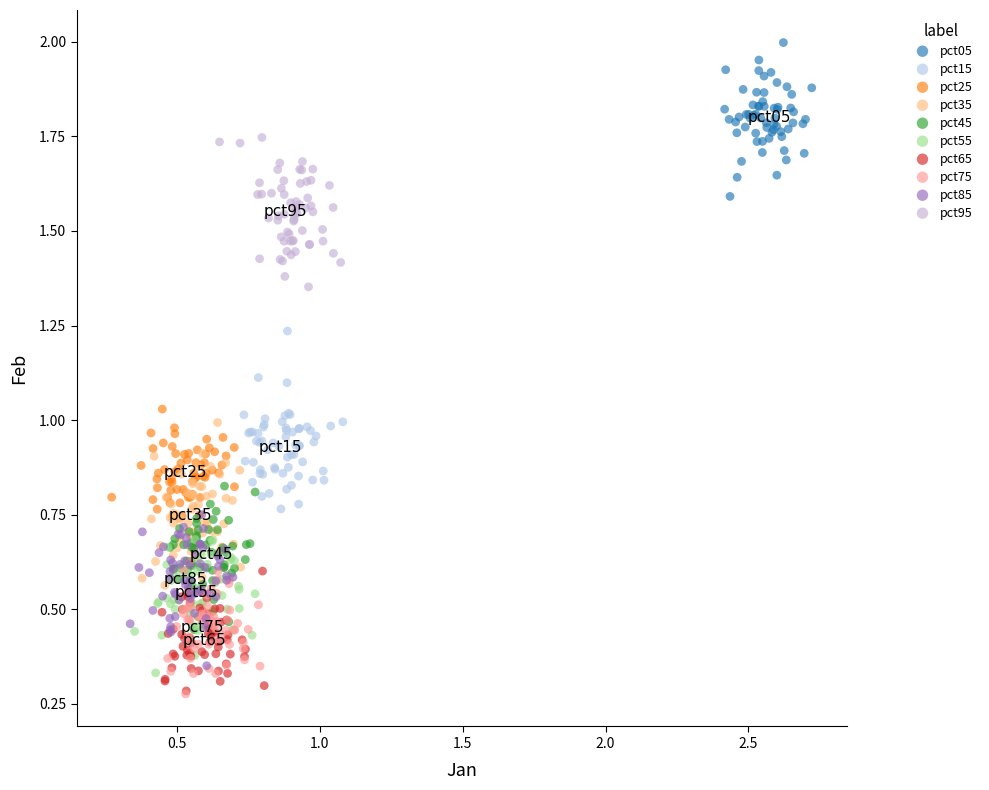

What are all the series names shown in the legend?

pct05, pct15, pct25, pct35, pct45, pct55, pct65, pct75, pct85, pct95